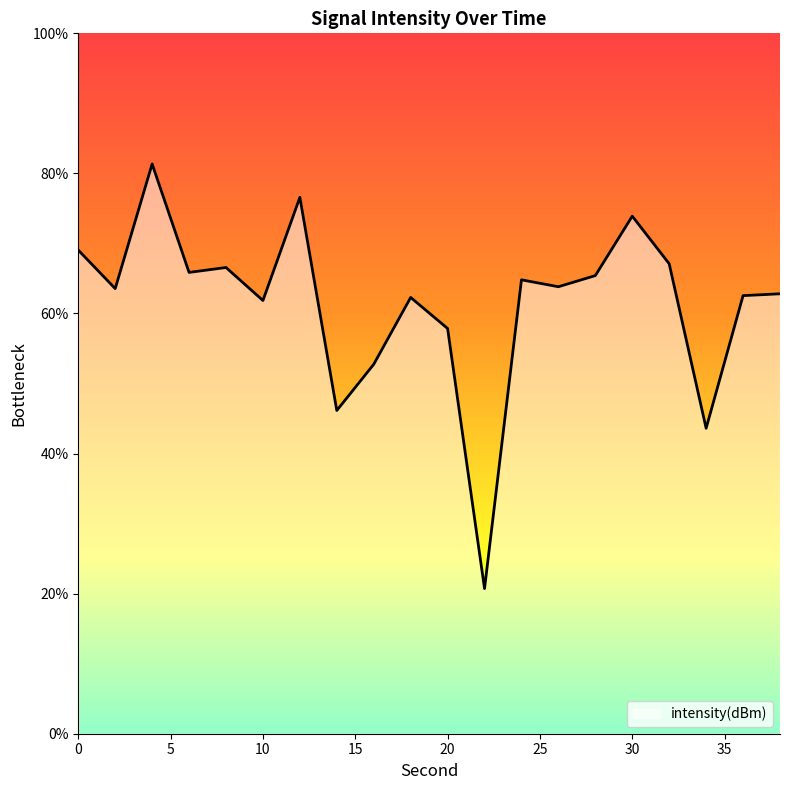

Reading left to right, transcribe all the data shown in this chart.

0=69.1	2=63.6	4=81.3	6=65.9	8=66.6	10=61.9	12=76.6	14=46.2	16=52.7	18=62.3	20=57.9	22=20.7	24=64.8	26=63.8	28=65.4	30=73.9	32=67.1	34=43.6	36=62.6	38=62.8